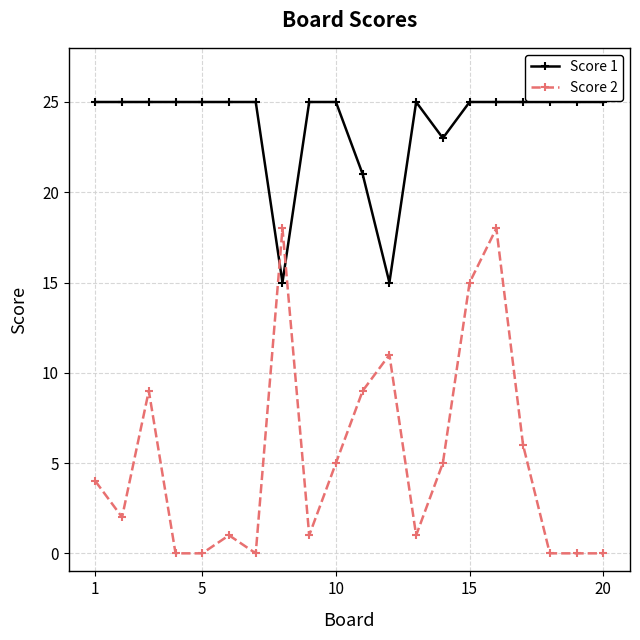

Rank the series by their average value, from lowest to highest.

Score 2, Score 1